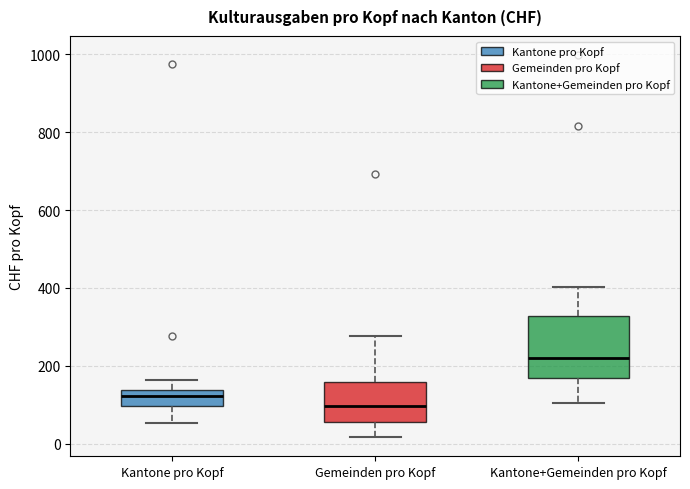

Reading left to right, transcribe this box plot: for each box, give where its median line is, the range the box spans, and where its two whiskers end, as read against the y-axis. The values are not printed on the chart, so give them approximately, as read against the axis.

Kantone pro Kopf: median 120, box 100 to 140, whiskers 60 to 160
Gemeinden pro Kopf: median 100, box 60 to 160, whiskers 20 to 280
Kantone+Gemeinden pro Kopf: median 220, box 180 to 320, whiskers 100 to 400